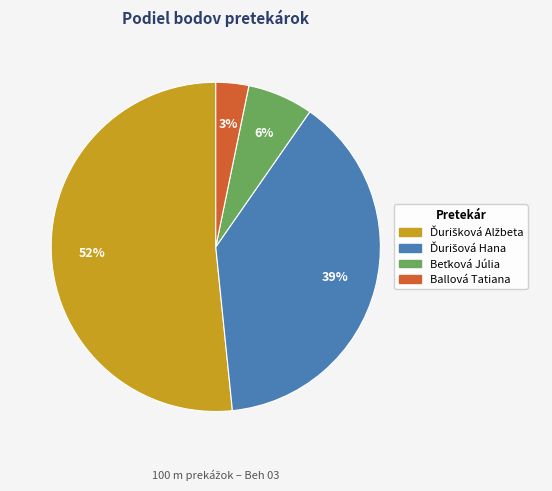

What is the smallest slice in the pie chart?

Ballová Tatiana